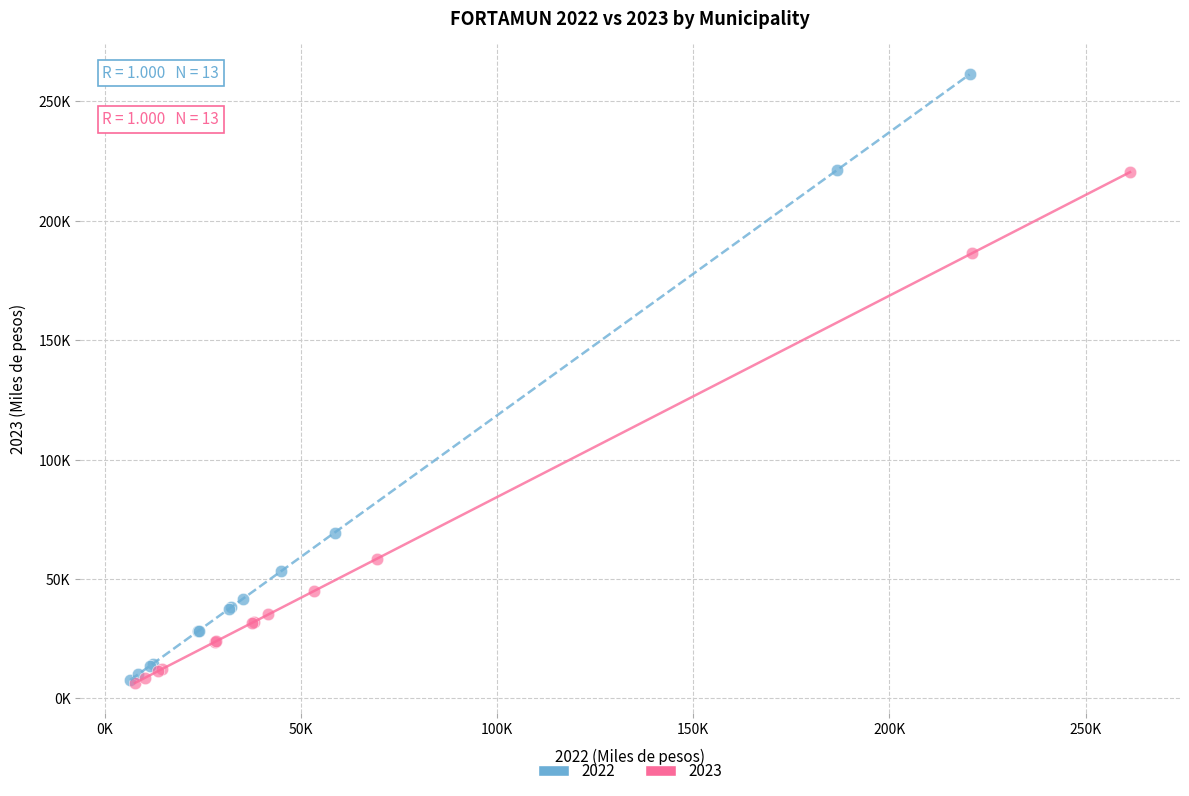

What are all the series names shown in the legend?

2022, 2023